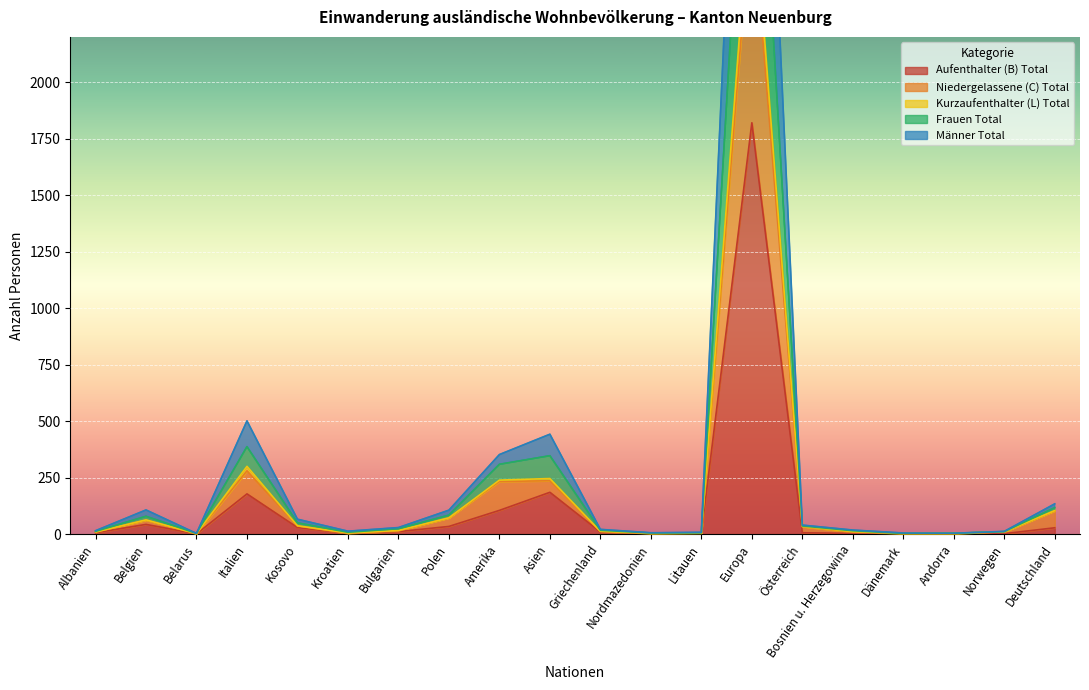

Does the chart display data point markers on the line(s)?

No